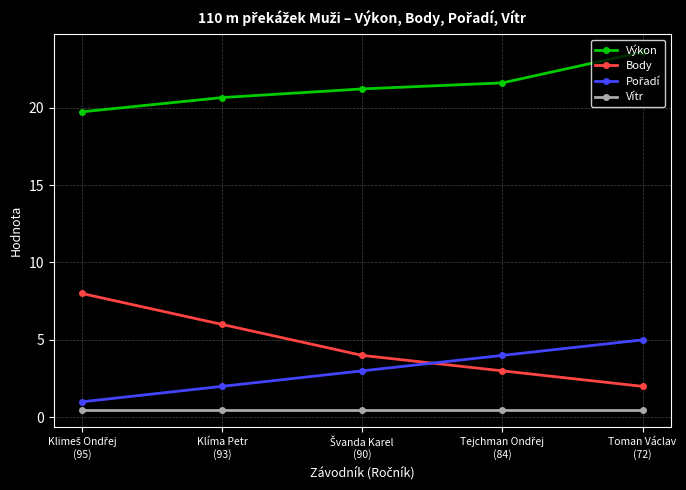

True or false: Vítr and Body intersect in this chart.

False